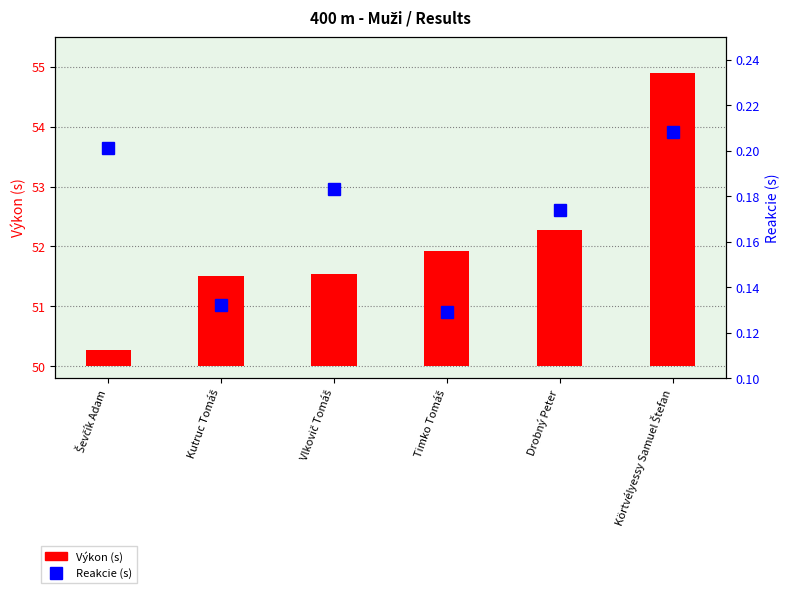

Rank the series at Kutruc Tomáš from lowest to highest value.

Reakcie (s), Výkon (s)